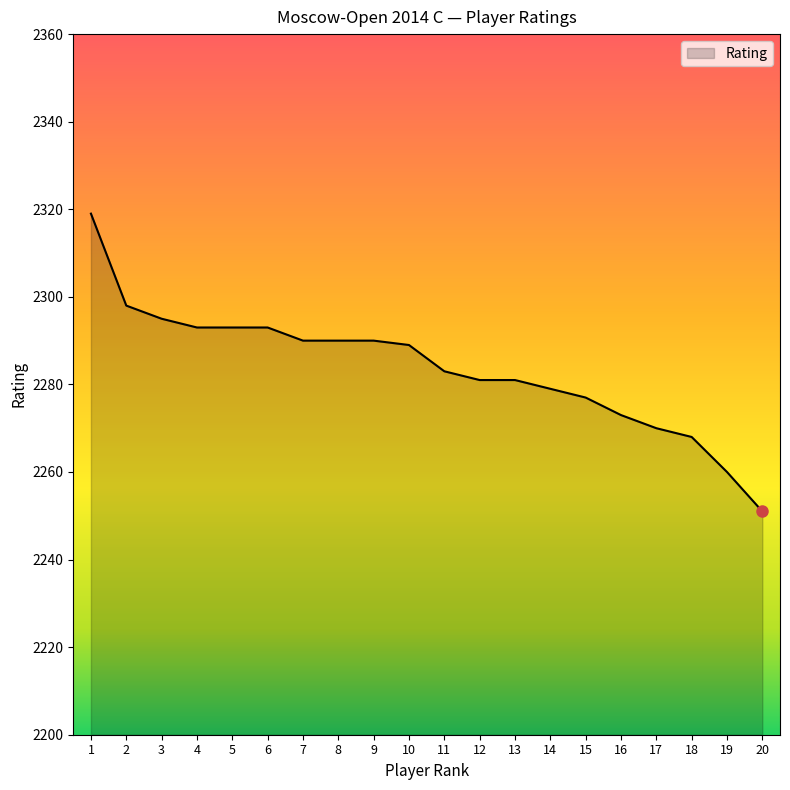

The value at 1 is 4092. True or false?

False